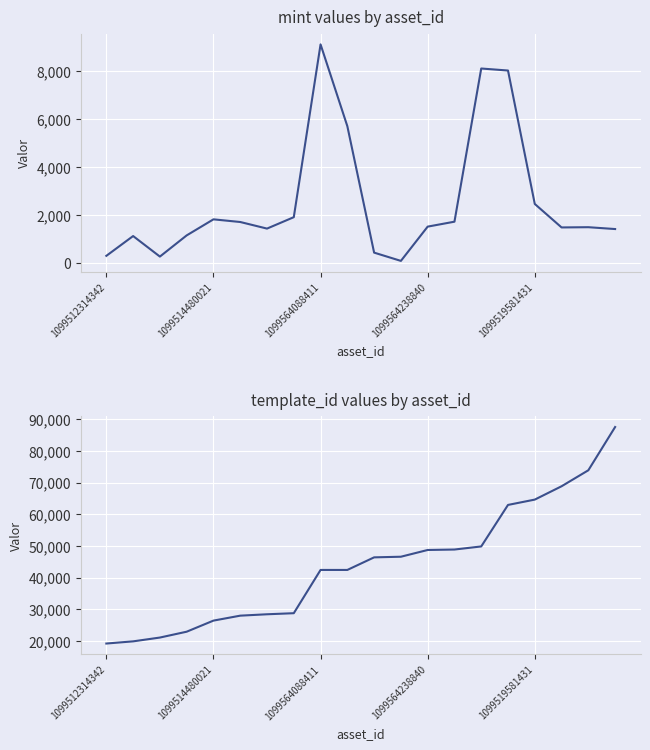

Count the number of data series in this chart.

2